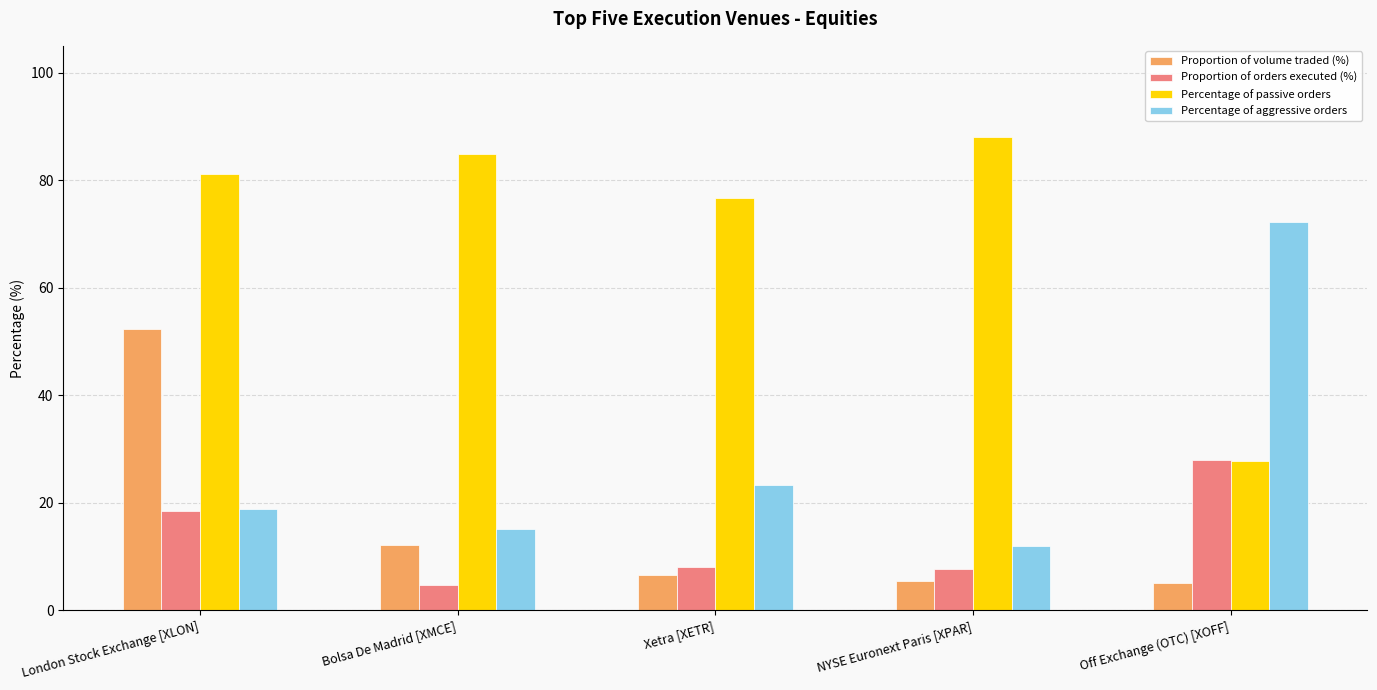

What is the average value of the Proportion of orders executed (%) series?

13.4